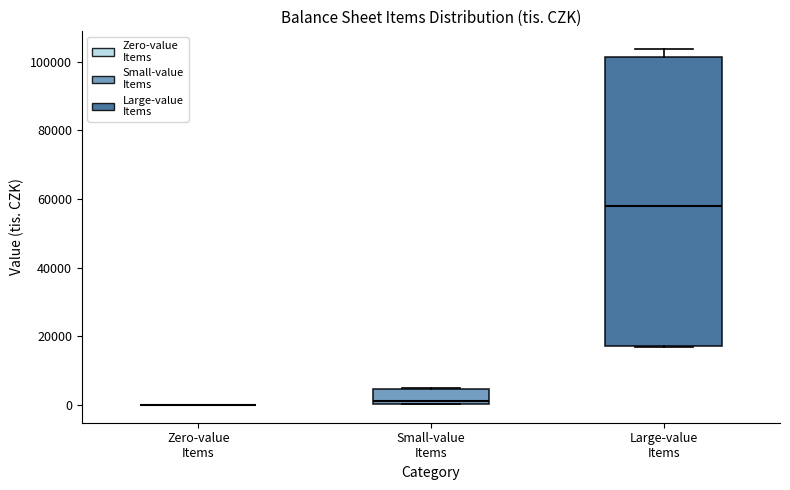

Which box is the tallest, from its lower edge to its upper edge?

Large-value Items